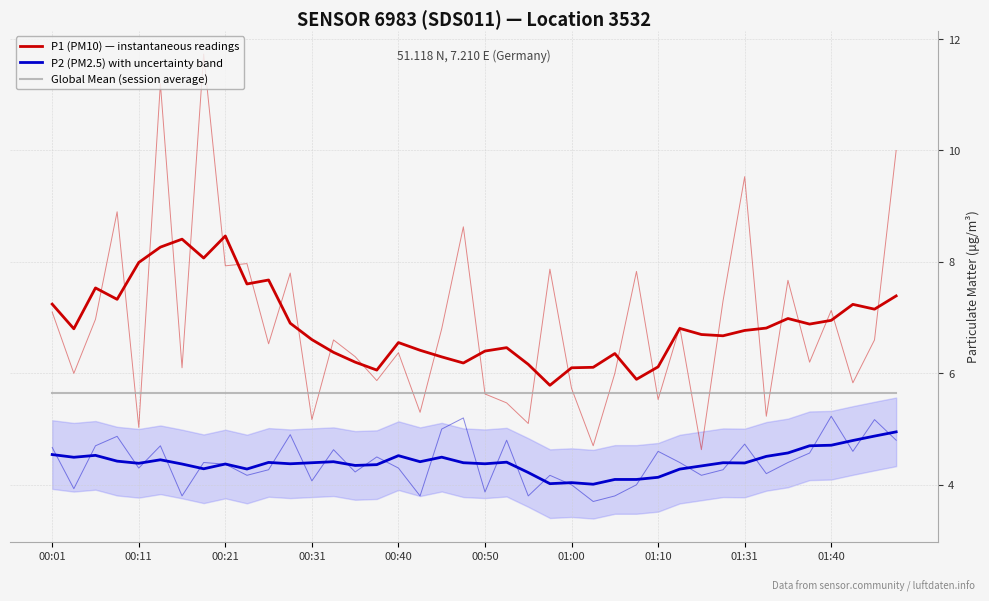

How many lines are shown in the chart?

3